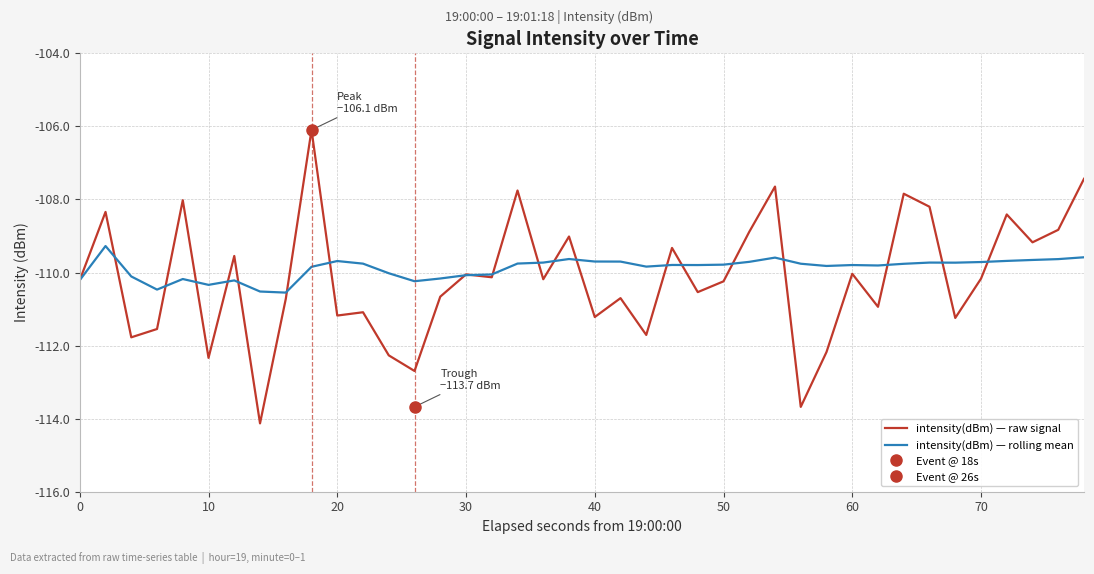

How many times do intensity(dBm) — rolling mean and intensity(dBm) — raw signal cross each other?

20